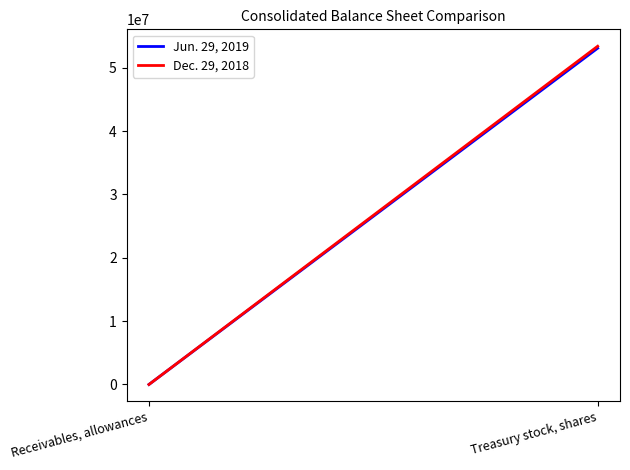

The Dec. 29, 2018 series shows 21485034 at Treasury stock, shares. True or false?

False